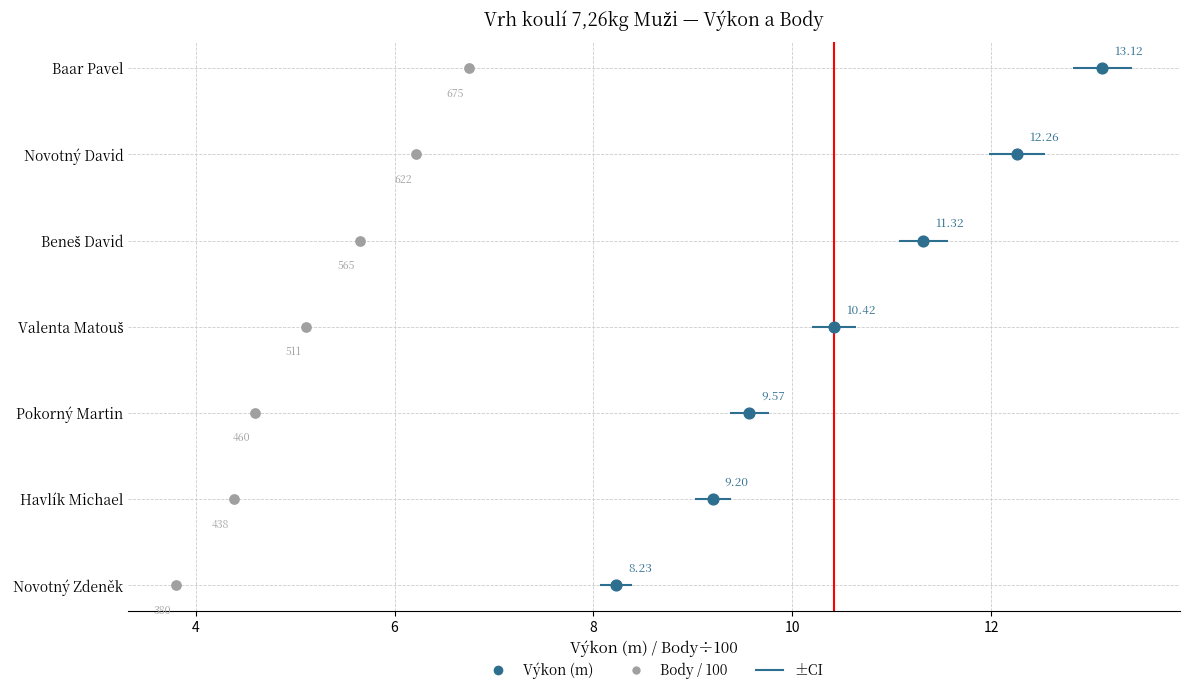

What are all the series names shown in the legend?

Výkon (m), Body / 100